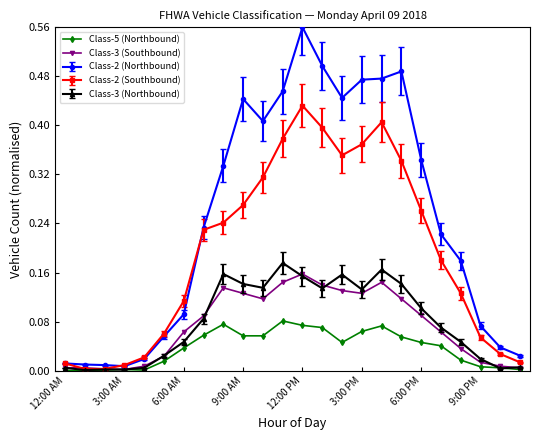

Which series has the largest total across all categories?

Class-2 (Northbound)